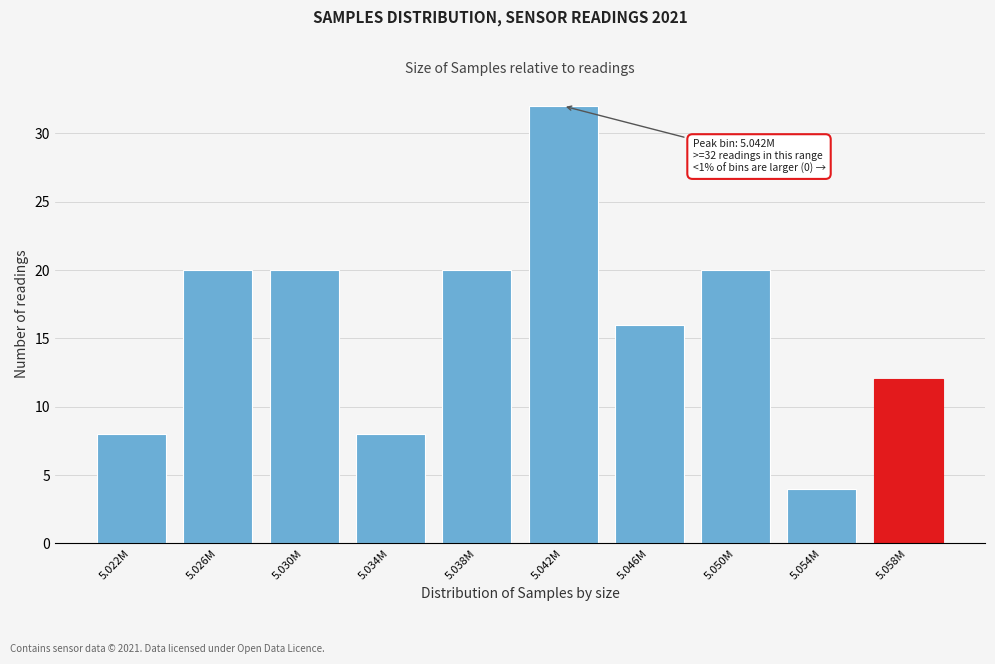

Reading right to left, extract all data points from this chart.

5.058M=12	5.054M=4	5.050M=20	5.046M=16	5.042M=32	5.038M=20	5.034M=8	5.030M=20	5.026M=20	5.022M=8